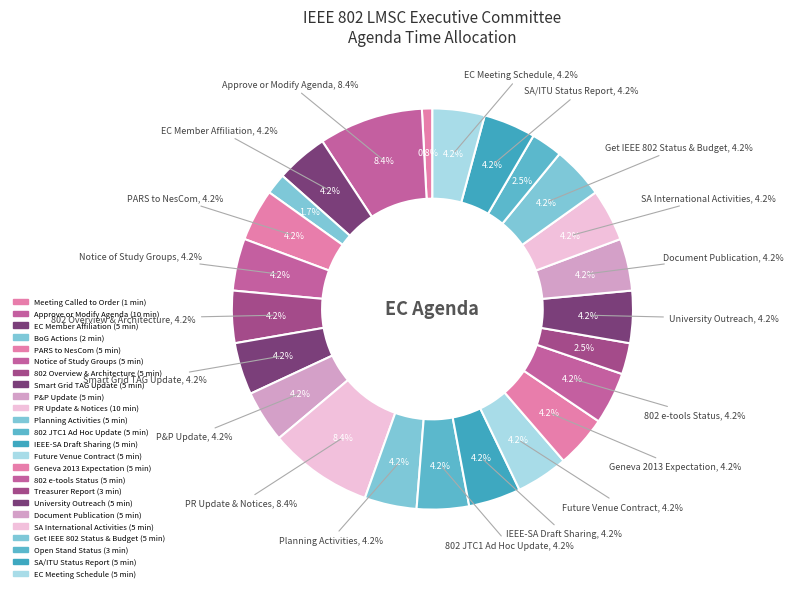

The Approve or Modify Agenda slice represents 1% of the pie. True or false?

False